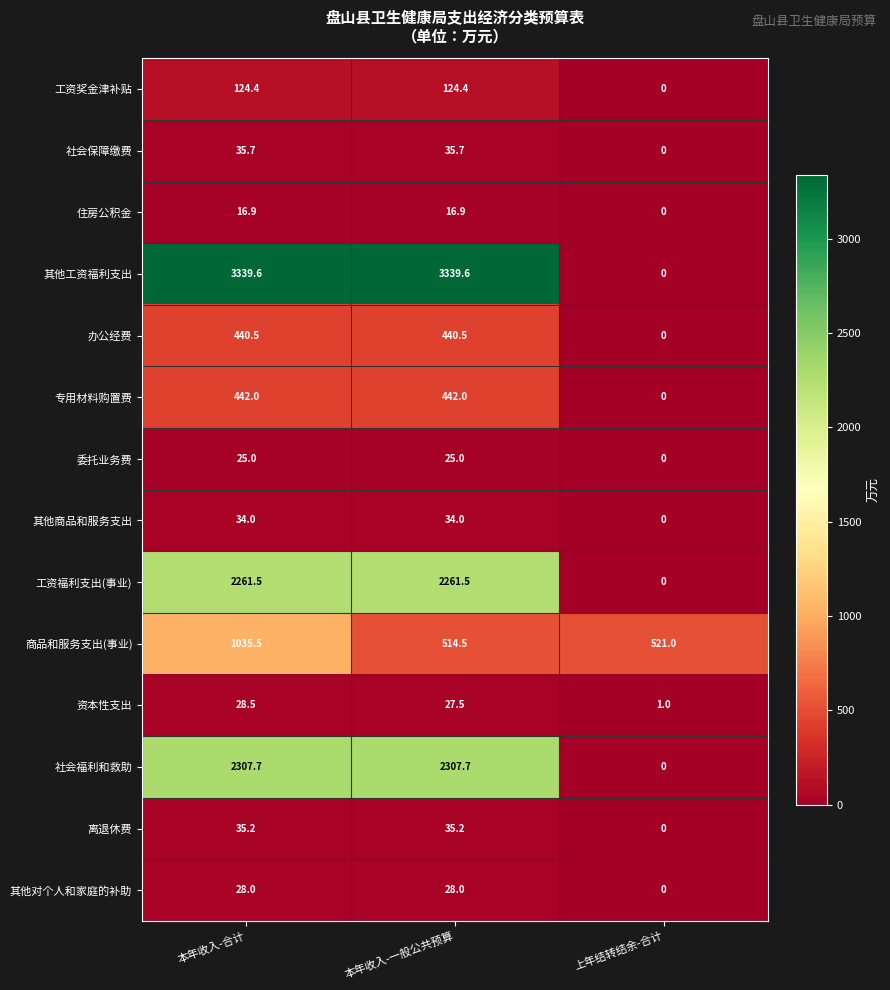

At which category does the chart reach its minimum across all series?

上年结转结余-合计